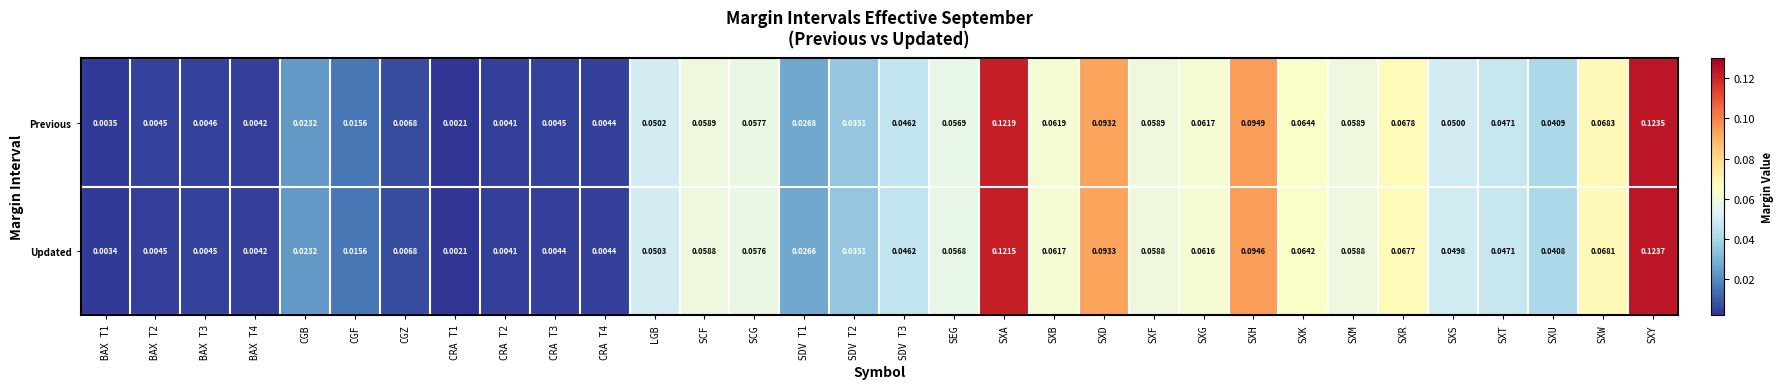

Which series has the widest spread of values?

Updated